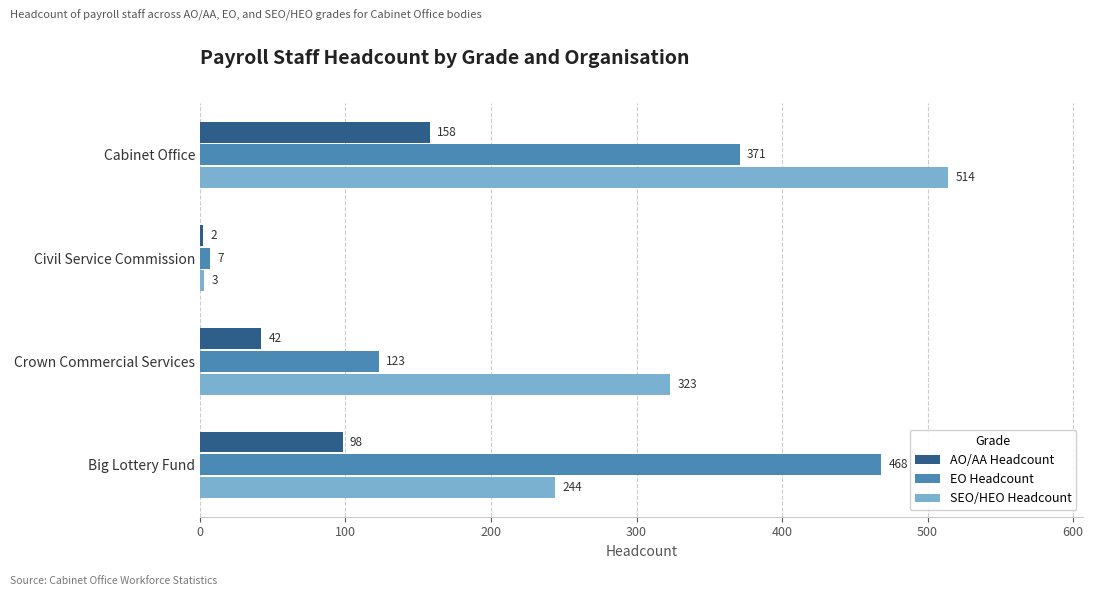

At which category is the sum across all series the highest?

Cabinet Office